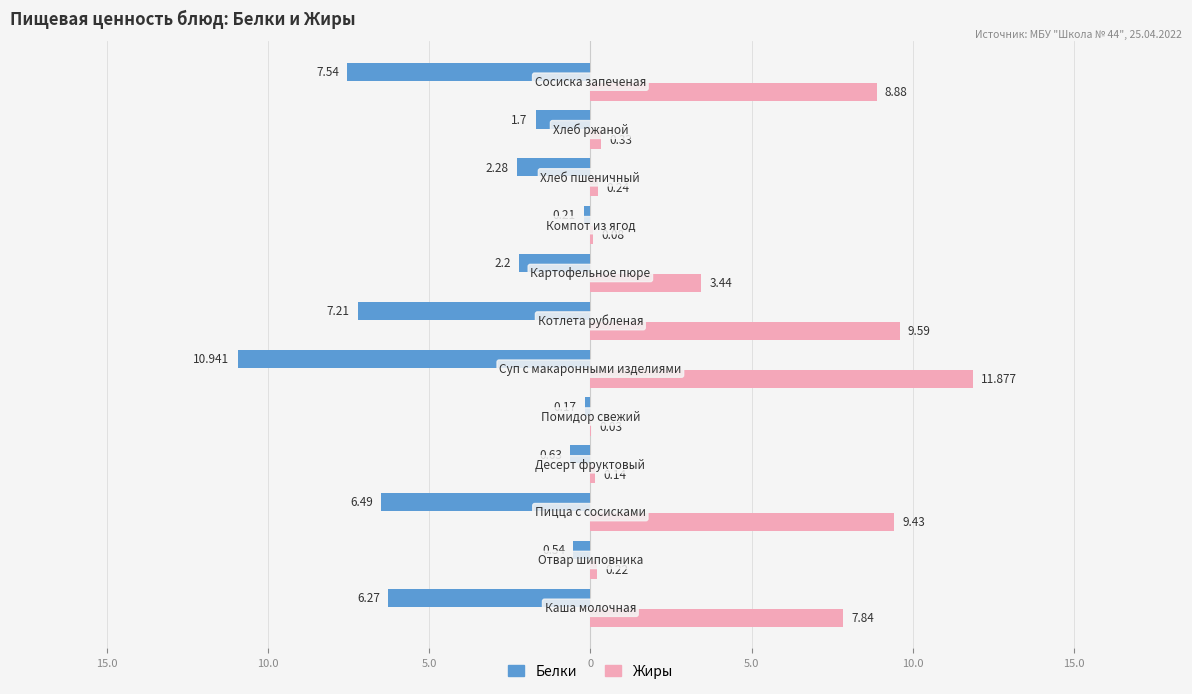

What are all the series names shown in the legend?

Белки, Жиры